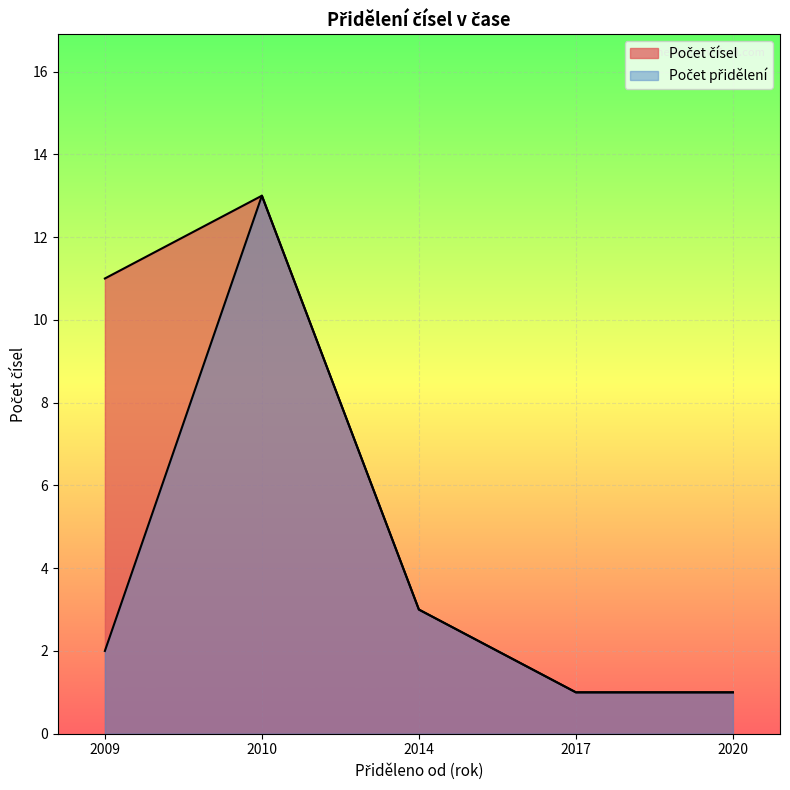

Does the chart display data point markers on the line(s)?

No